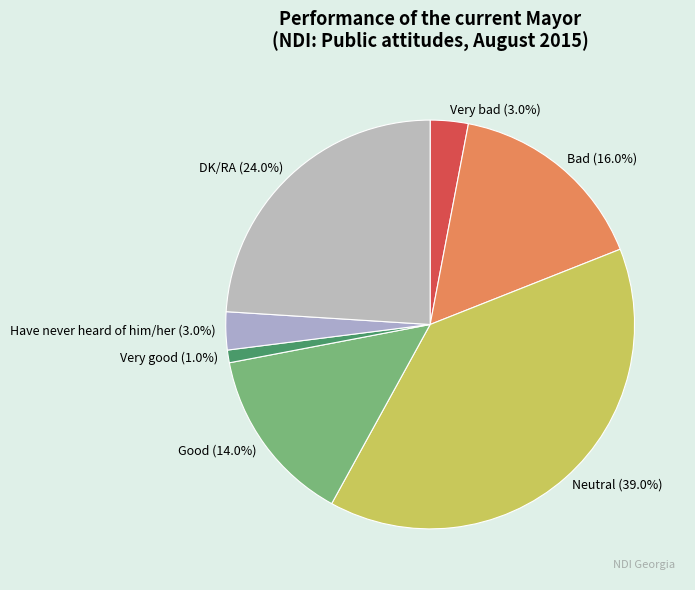

Which category has the smallest portion of the pie?

Very good